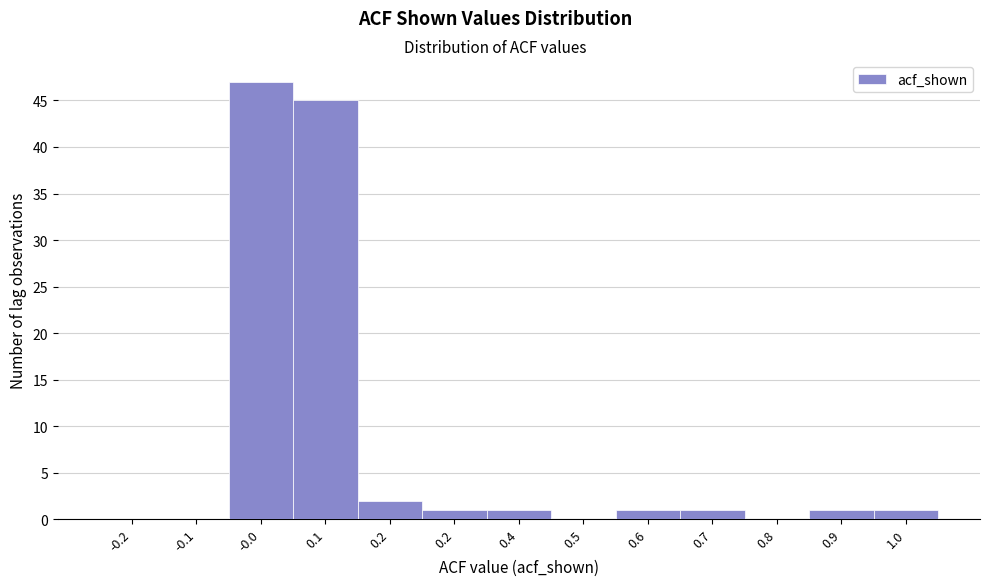

How many data points does each series have?

13